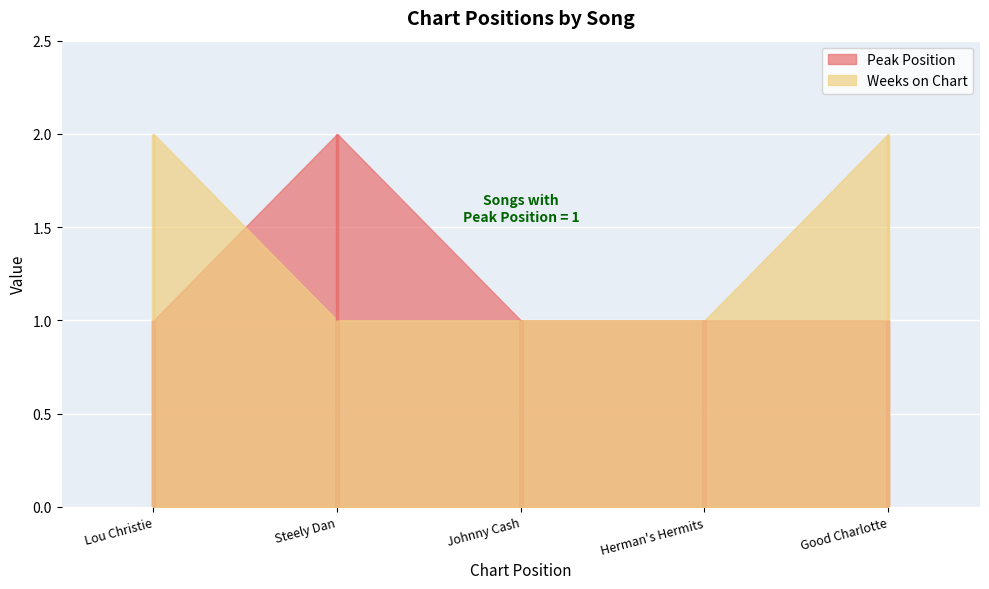

What is the sum of the Peak Position values at 4 and 1?

2